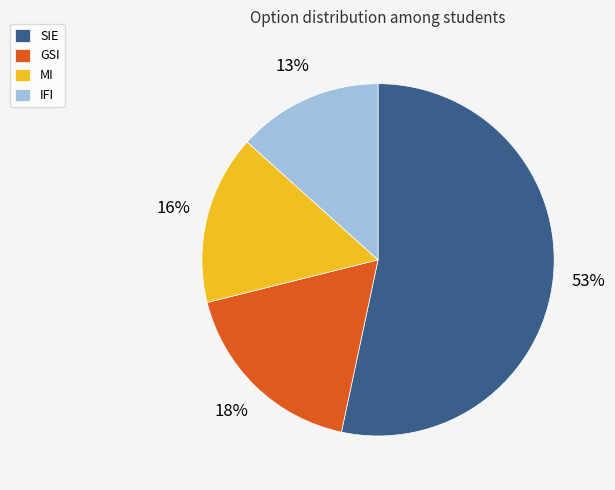

Is the sum of MI and SIE greater than half?

Yes